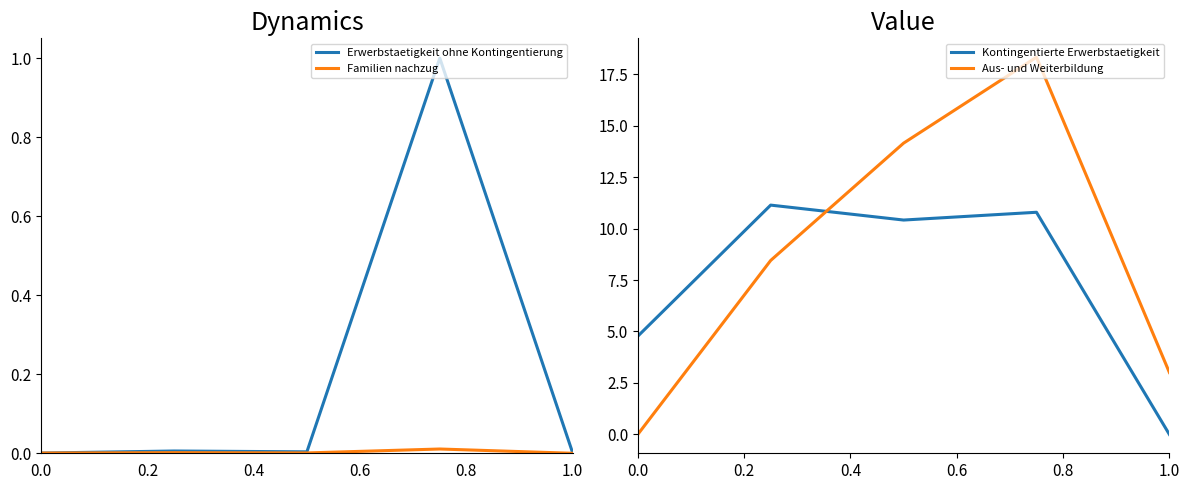

The value of Erwerbstaetigkeit ohne Kontingentierung at 1.0 is 0.0. True or false?

True